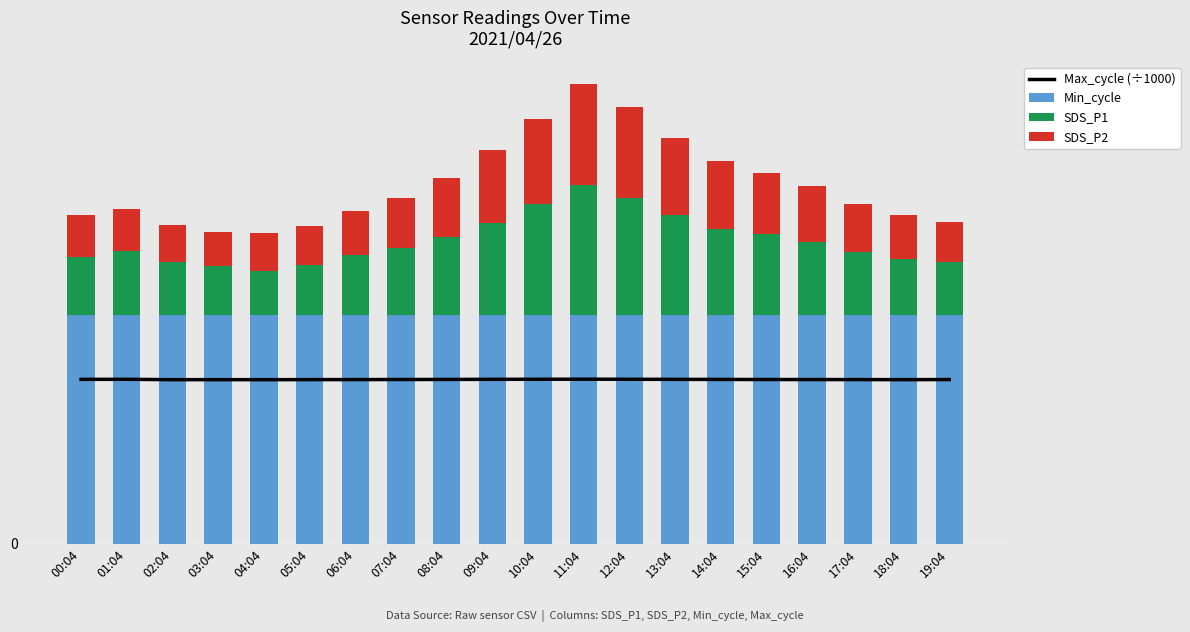

Rank the series at 13:04 from highest to lowest value.

Min_cycle, Max_cycle (÷1000), SDS_P1, SDS_P2